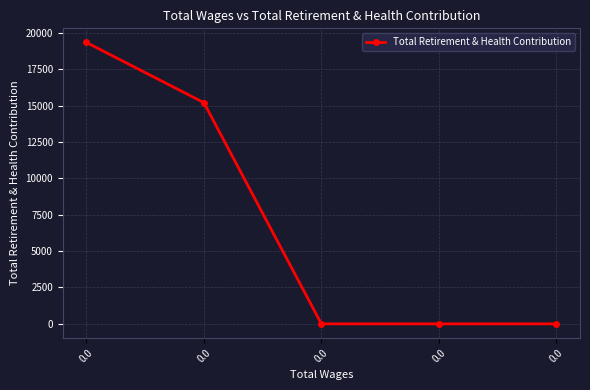

Reading right to left, what are all the values shown in this chart?

0	0	0	15213	19353